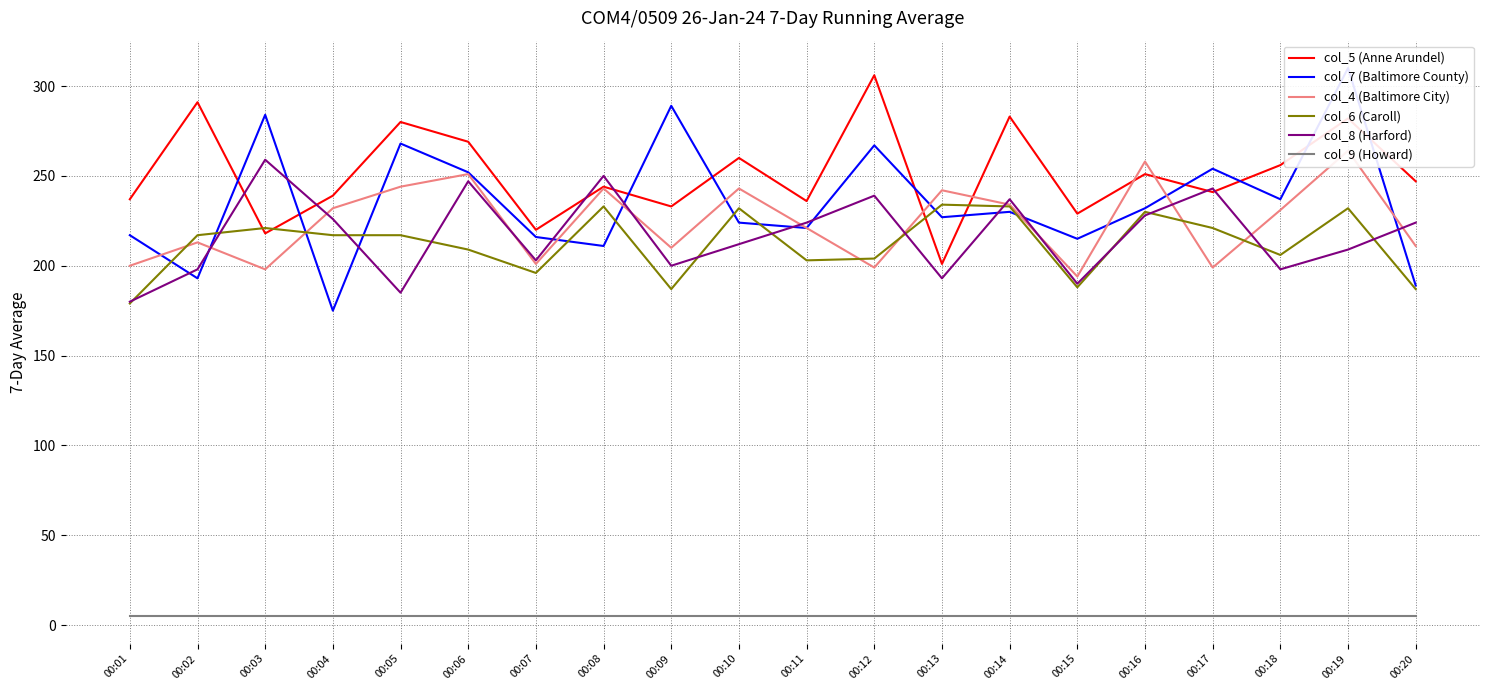

How many data points does each series have?

20